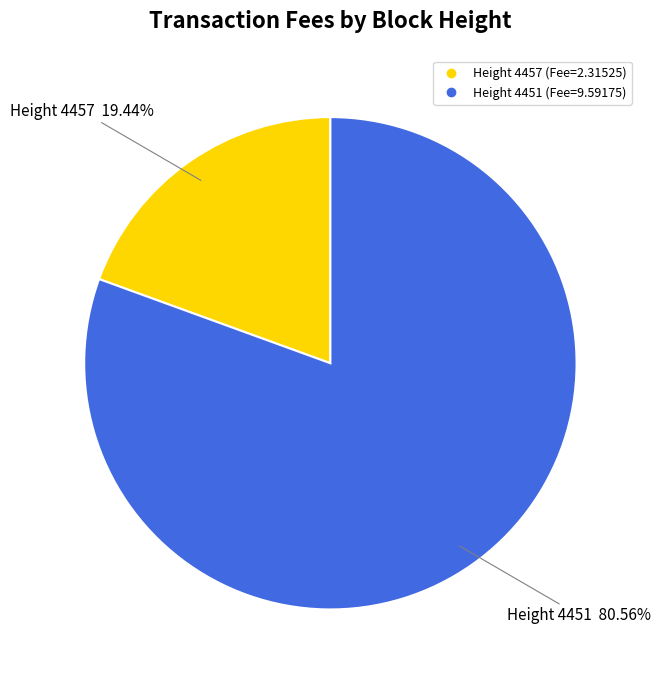

Is there a majority slice in this chart?

Yes